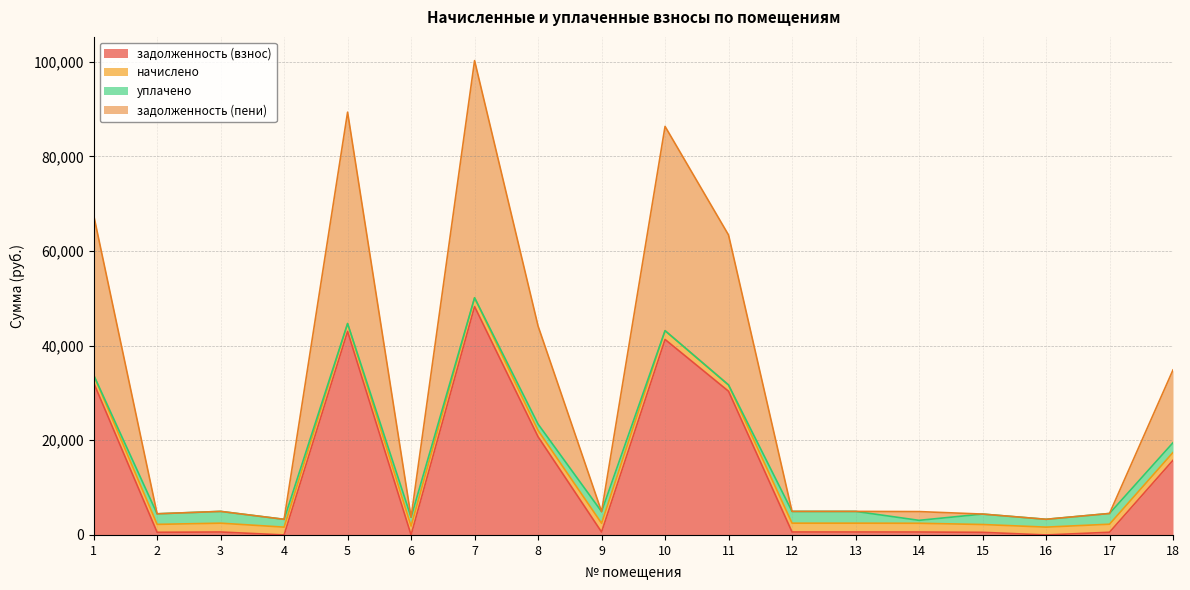

At which category is the sum across all series the highest?

7